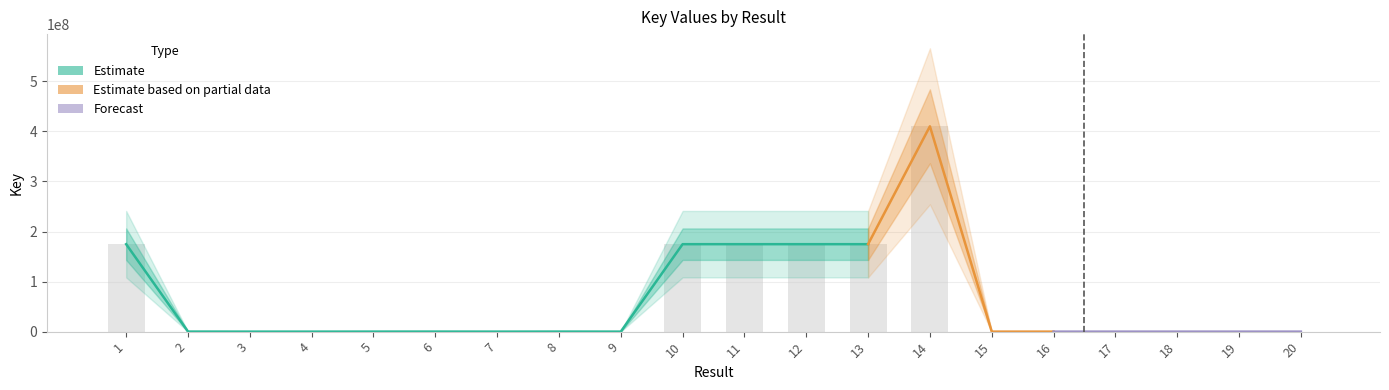

What is the difference between the values at 8 and 11?

174593167